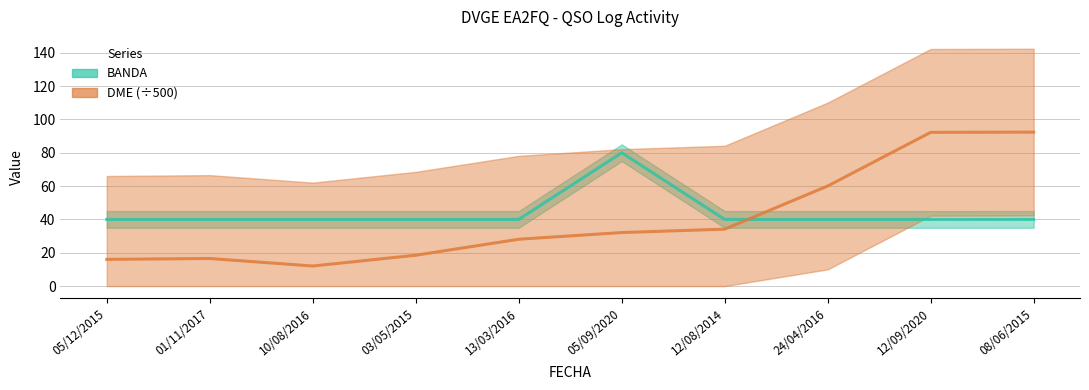

What is the smallest value displayed?

12.1